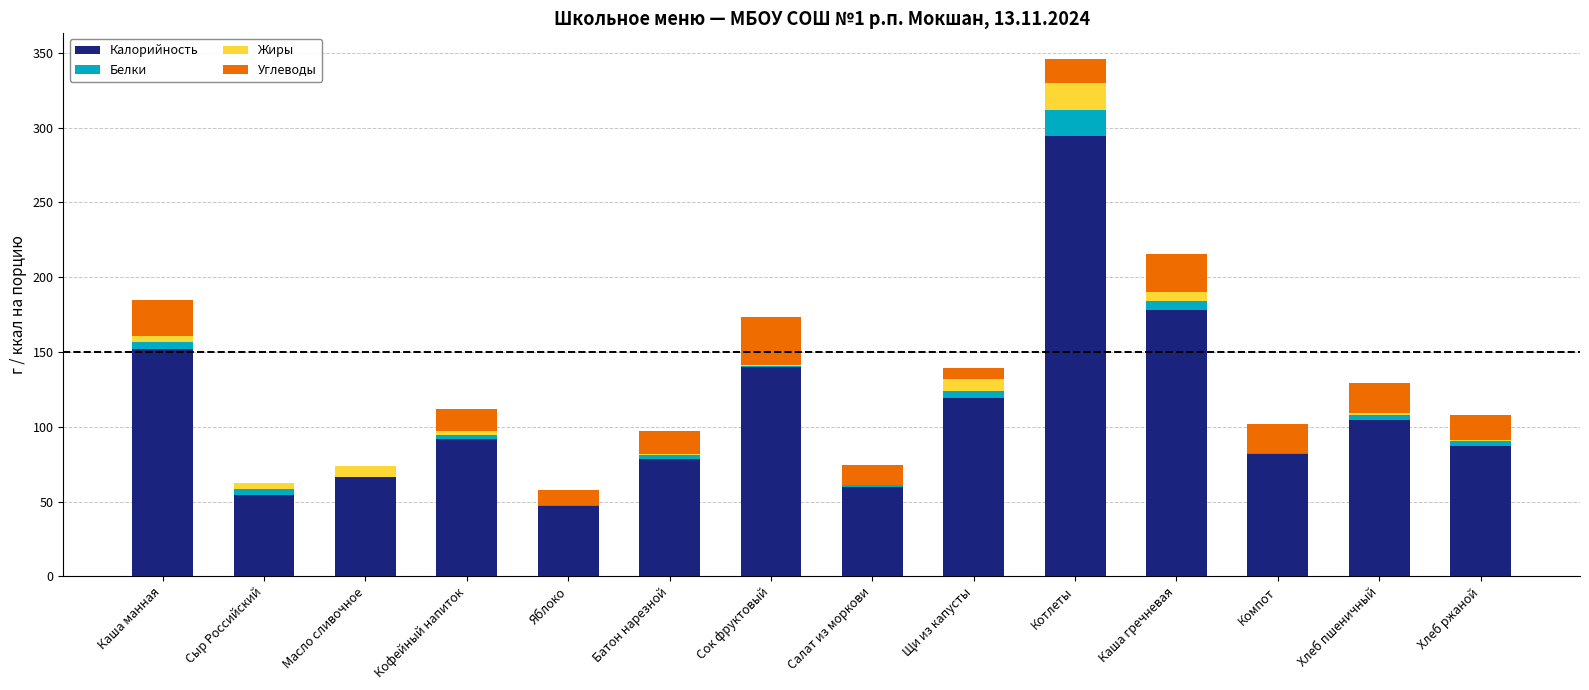

At which category is the sum across all series the highest?

Котлеты